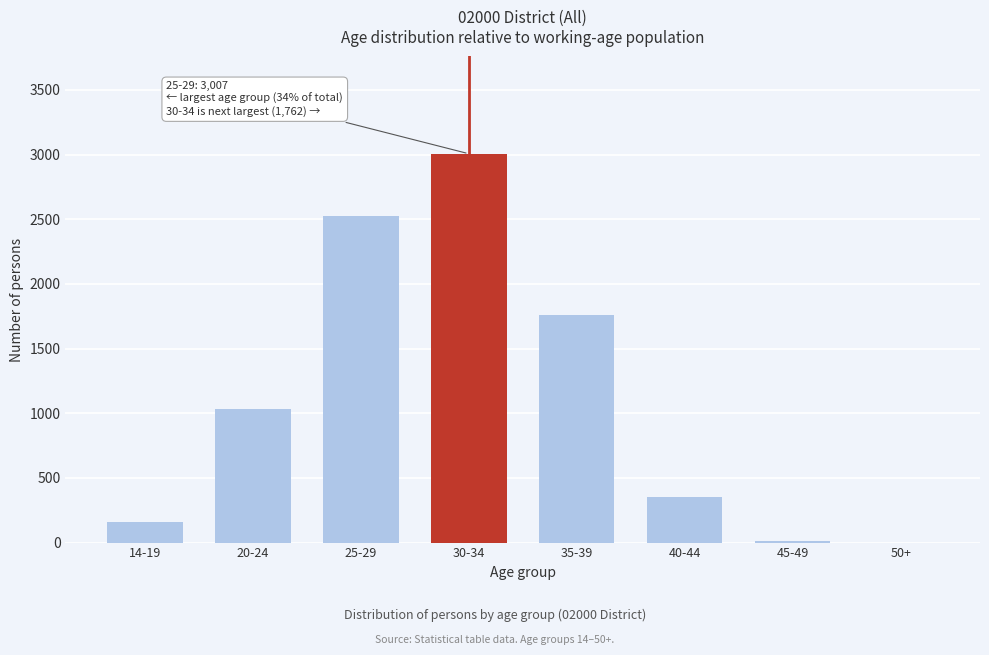

Is it true that the value at 25-29 is 4136?

False